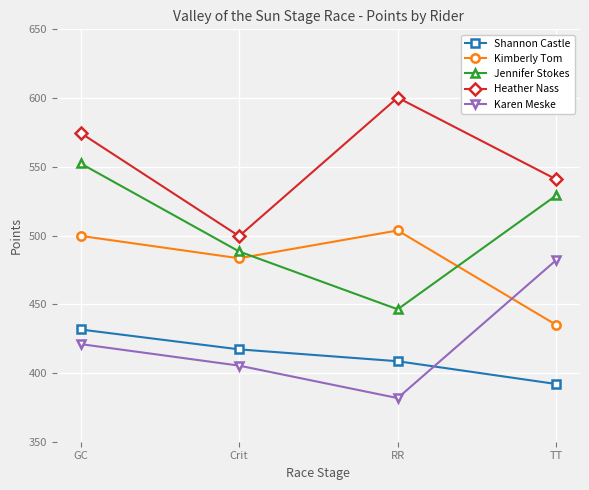

List the labels in order of Jennifer Stokes value, smallest first.

RR, Crit, TT, GC